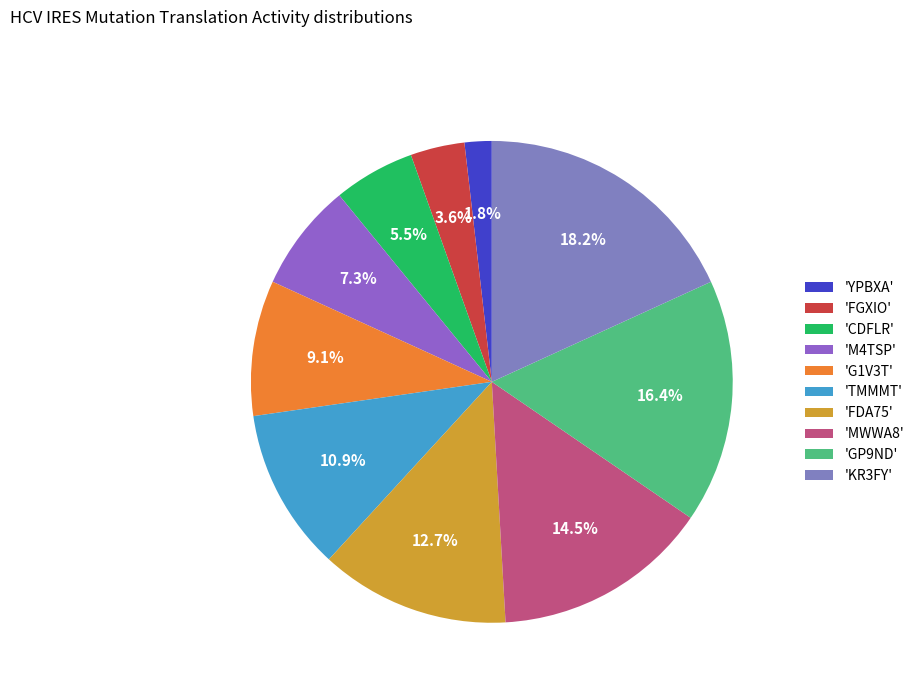

Which slice is the largest?

'KR3FY'